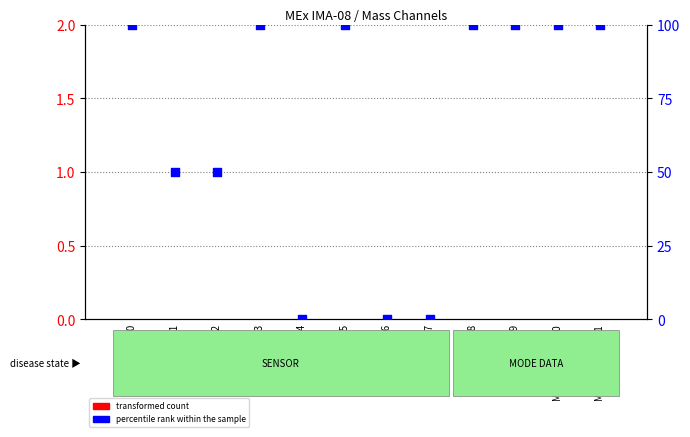

At which category is the sum across all series the highest?

Mass Channel 0